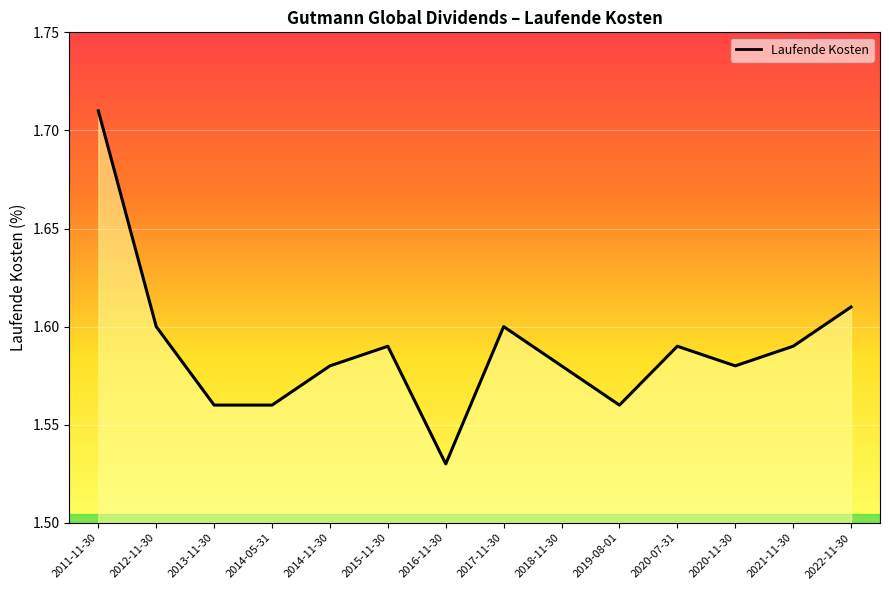

What position from the left is 2020-07-31?

11